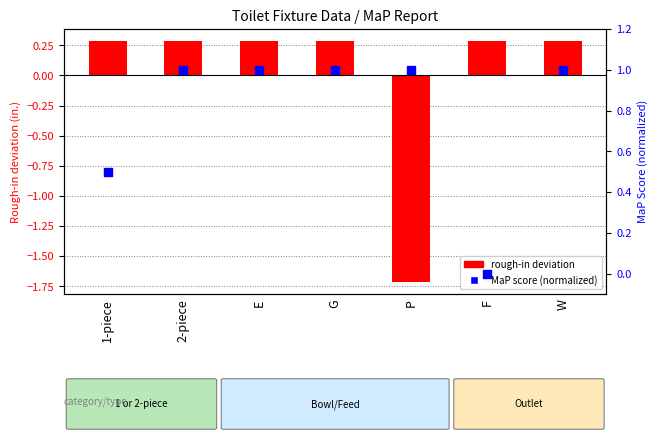

Which series contains the highest Y value?

MaP score (normalized)